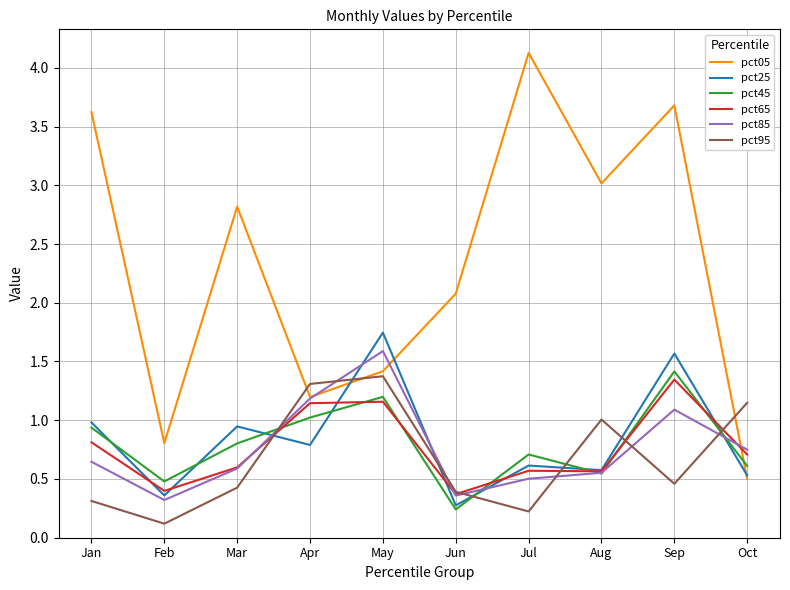

How many interior local valleys does the pct25 series have?

4